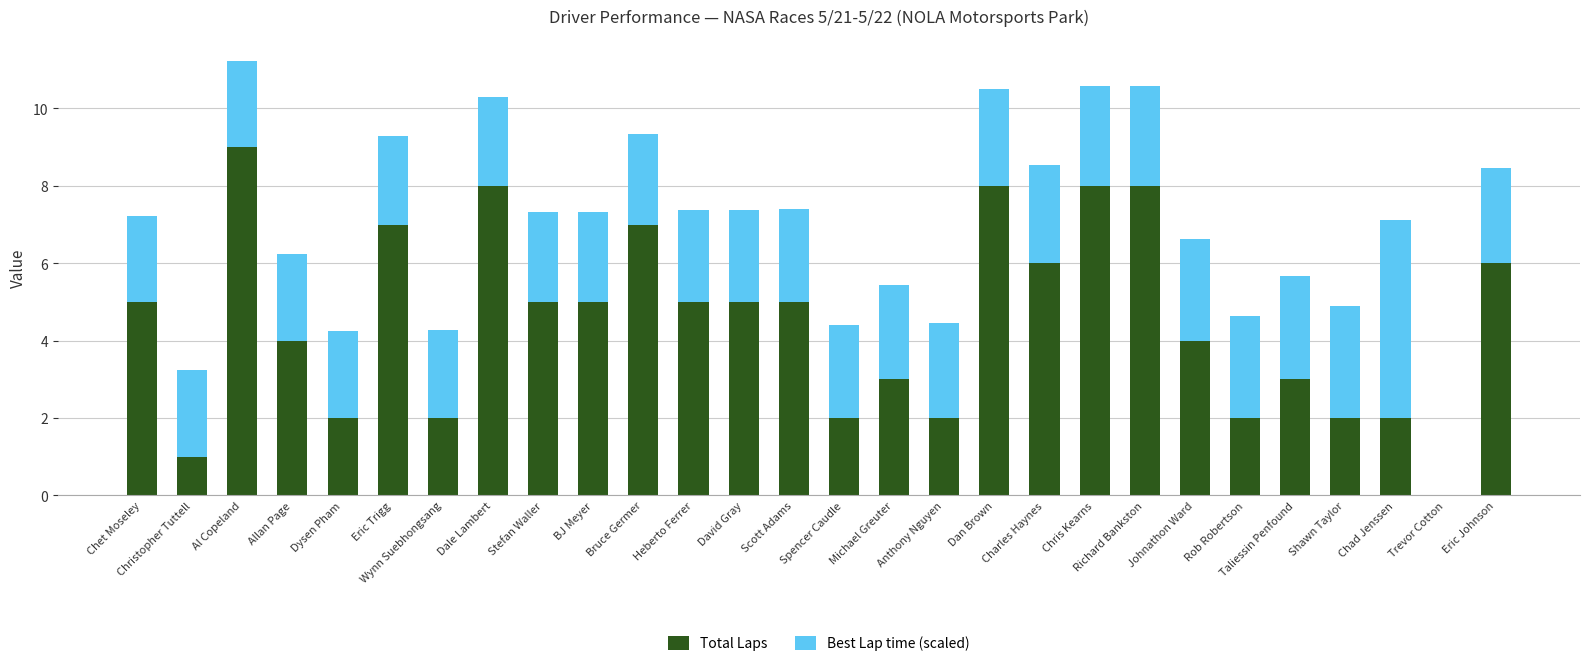

What is the sum of all Total Laps values?

126.0